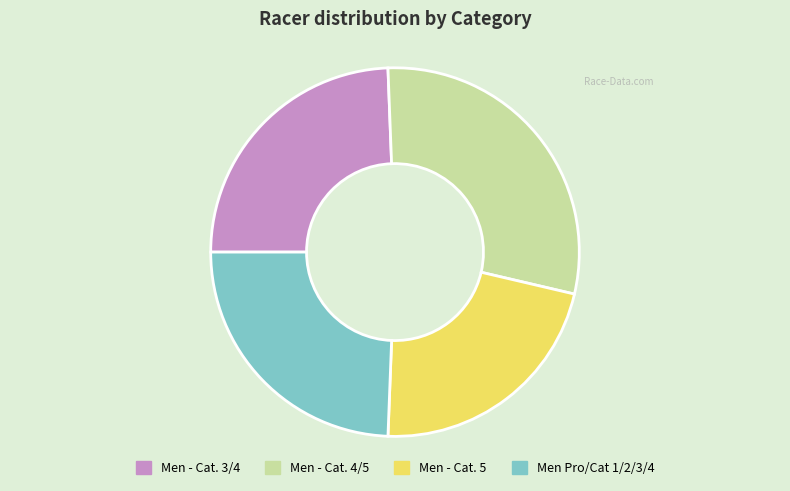

Does Men Pro/Cat 1/2/3/4 account for over 50% of the chart?

No